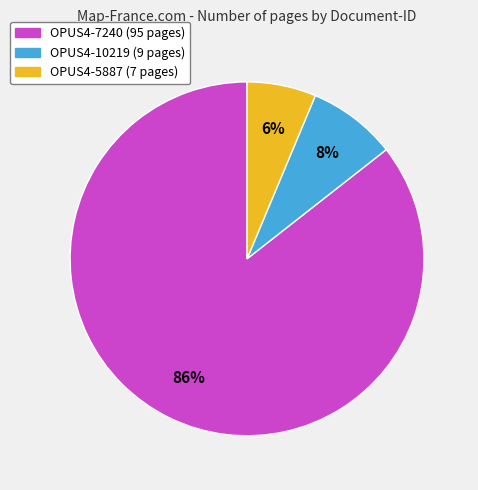

Count the number of slices in the pie.

3